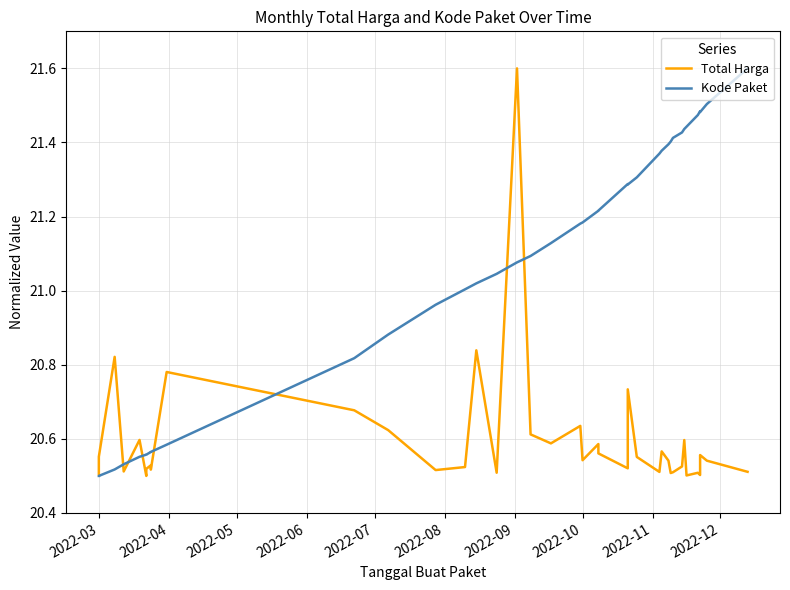

What are all the series names shown in the legend?

Total Harga, Kode Paket